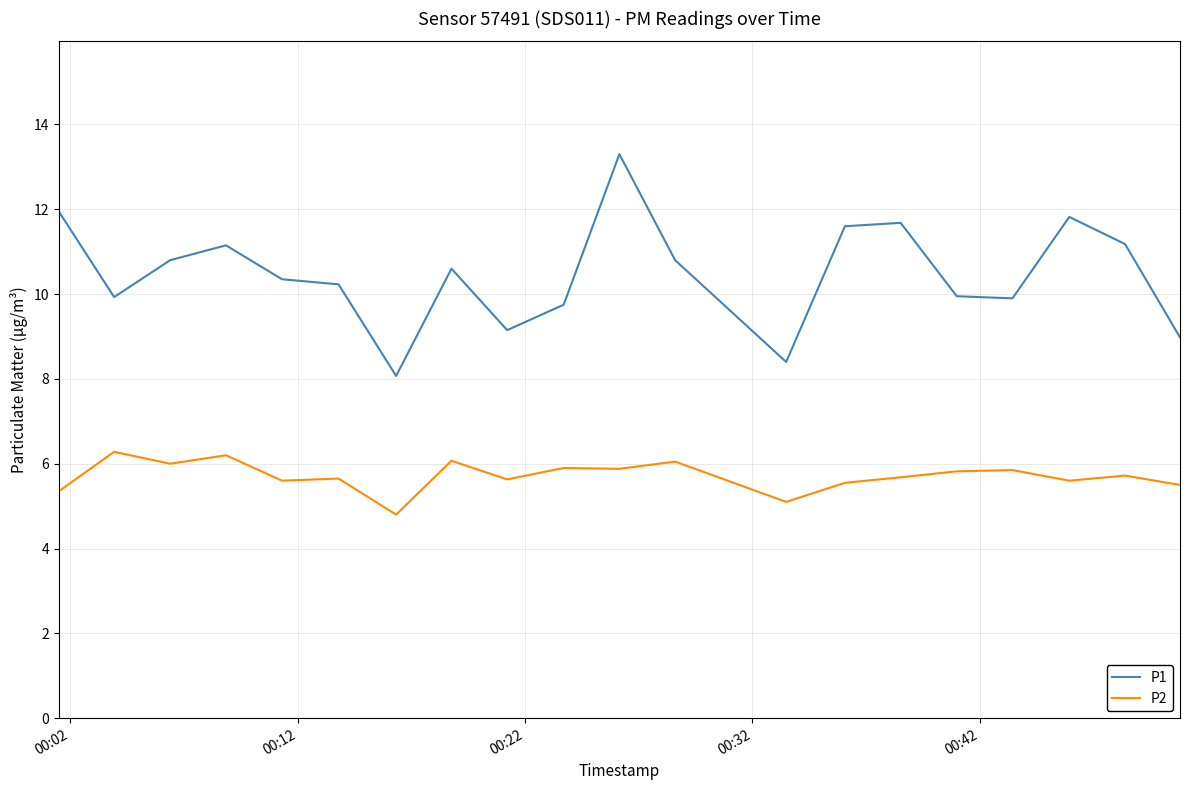

Rank the series by their average value, from highest to lowest.

P1, P2